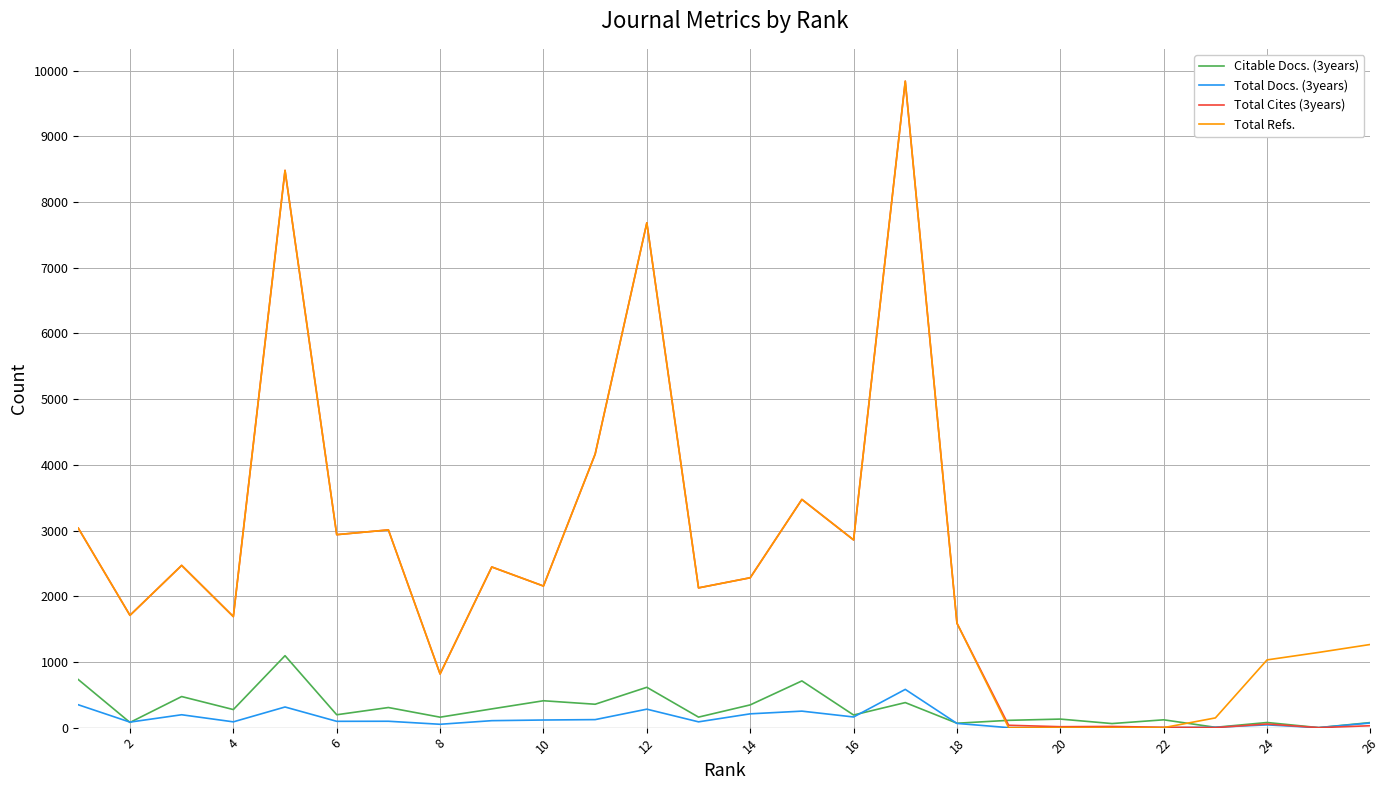

How many intersections are there between Total Docs. (3years) and Total Cites (3years)?

2